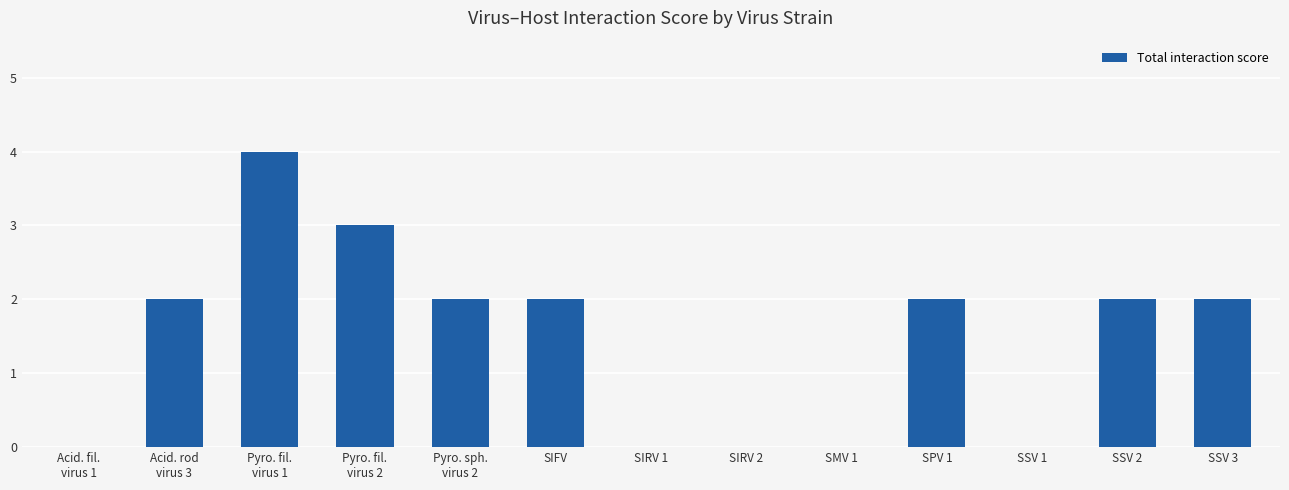

The chart shows a value of 3 at Acid. rod
virus 3. True or false?

False